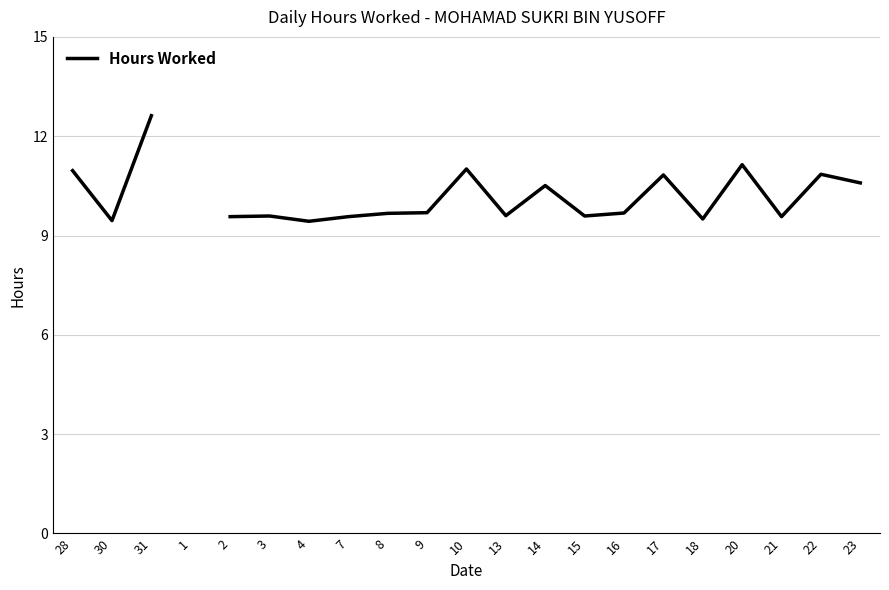

How many interior local peaks (higher than both neighbors) does the data have?

6